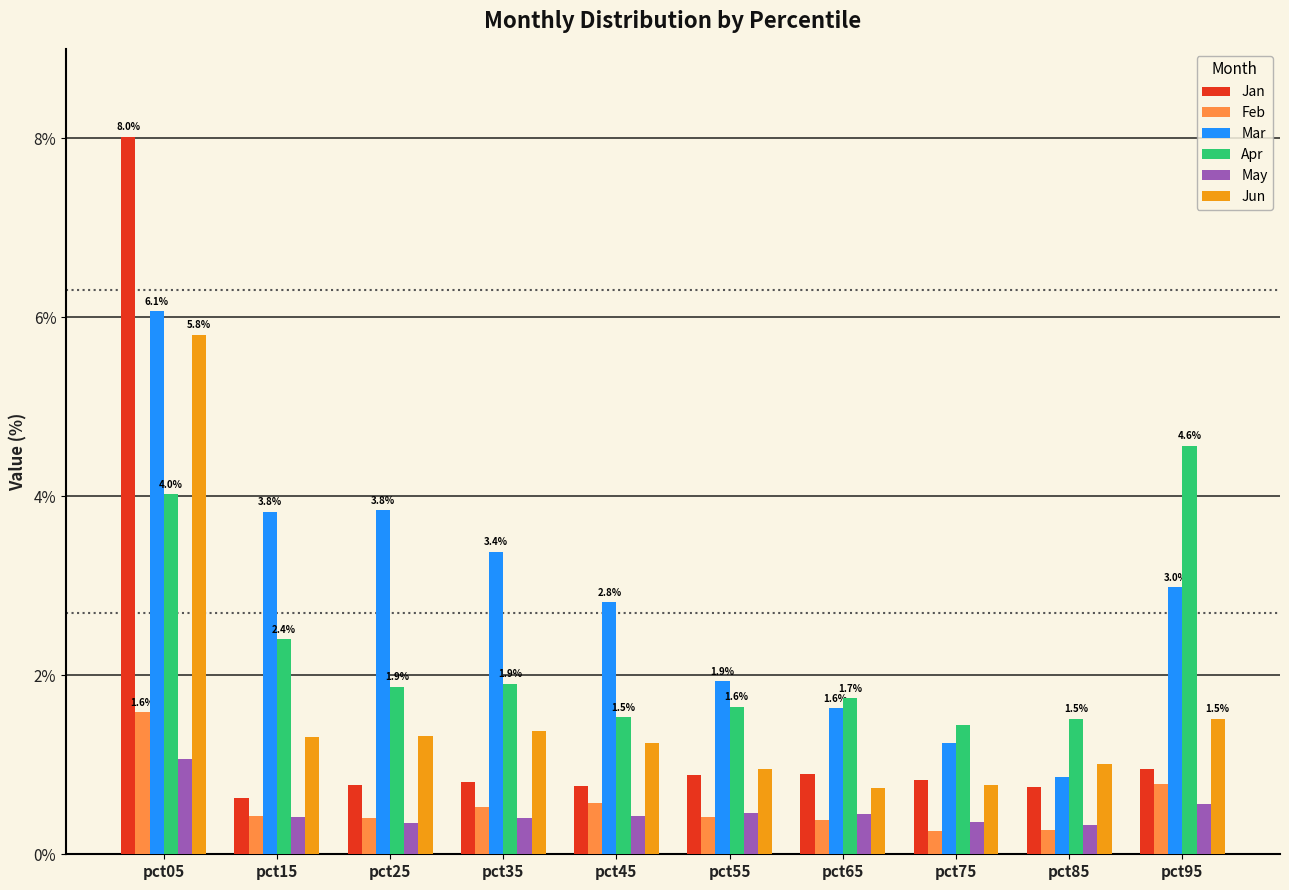

What are all the series names shown in the legend?

Jan, Feb, Mar, Apr, May, Jun